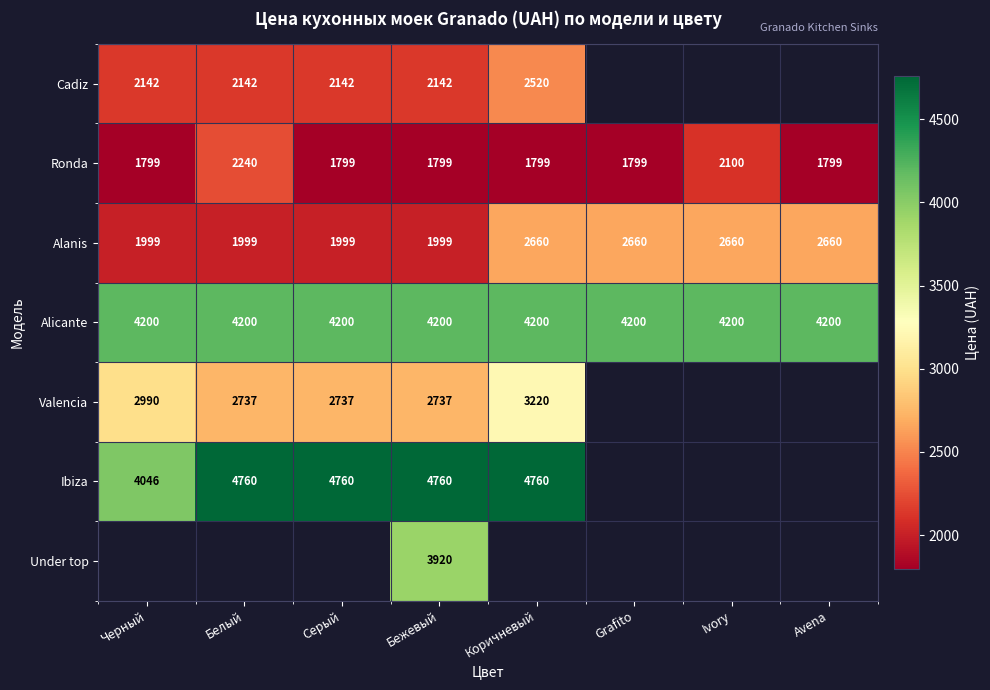

What value does the Alicante series have at Коричневый?

4200